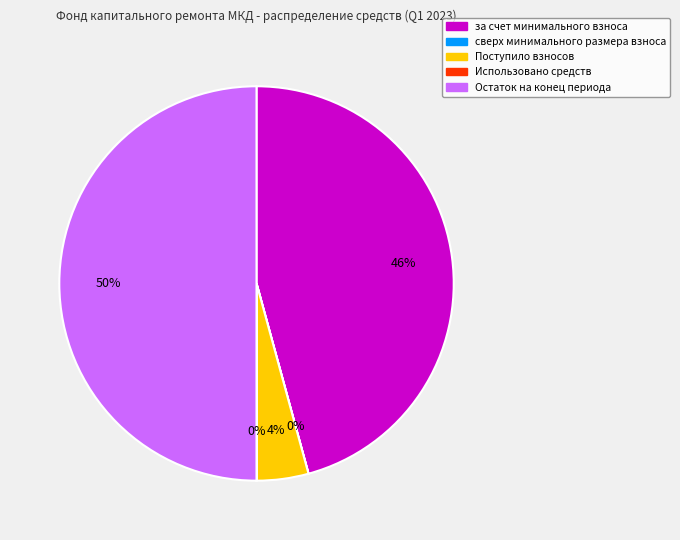

To the nearest percent, what is the difference between the largest and smallest slice percentages?

50%